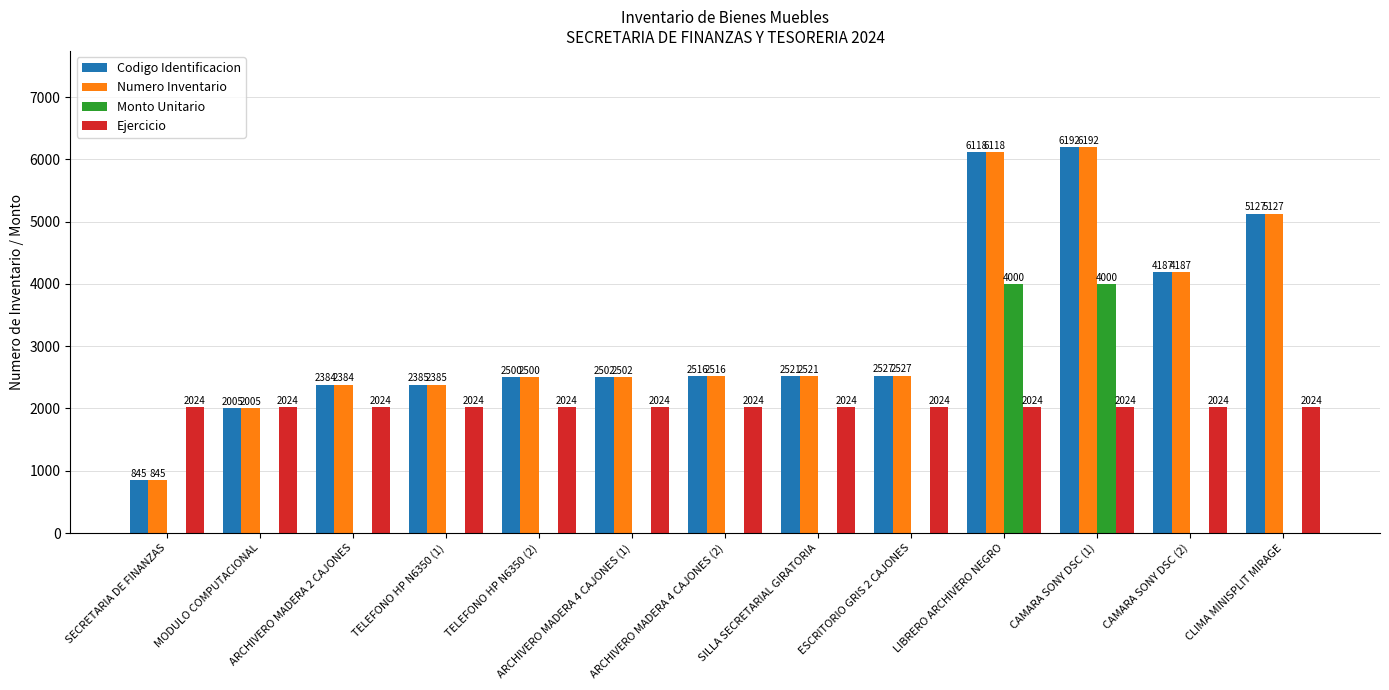

What is the greatest value displayed?

6192